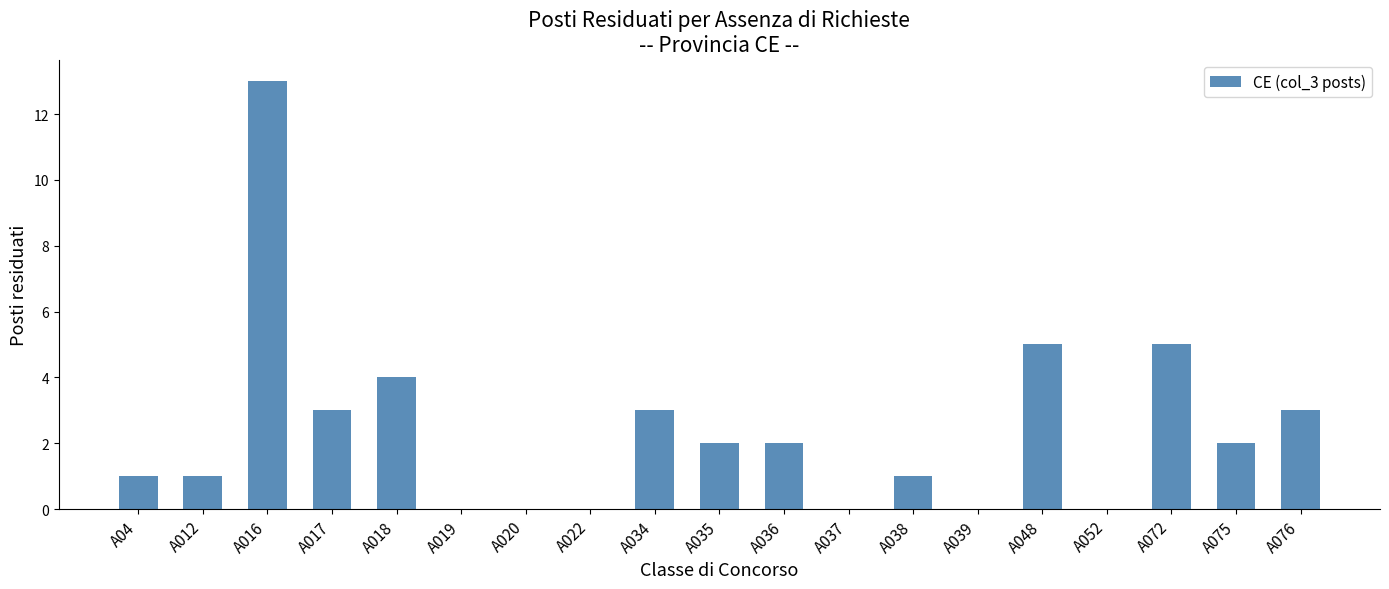

The value at A019 is 0. True or false?

True